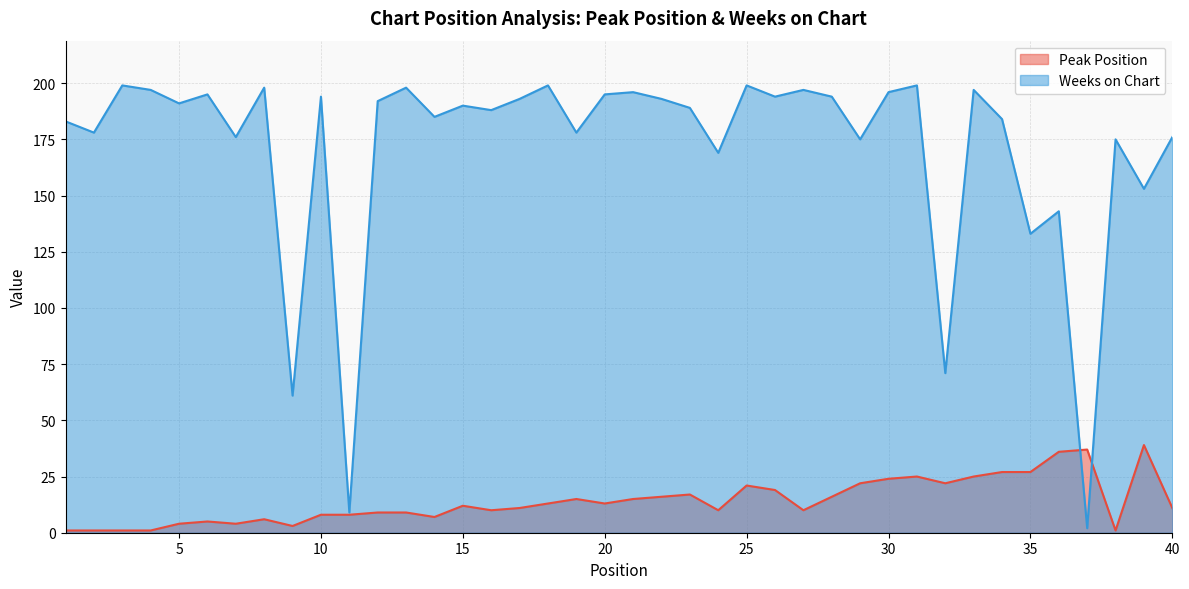

What is the value of the Peak Position point at the 32nd from the left?

22